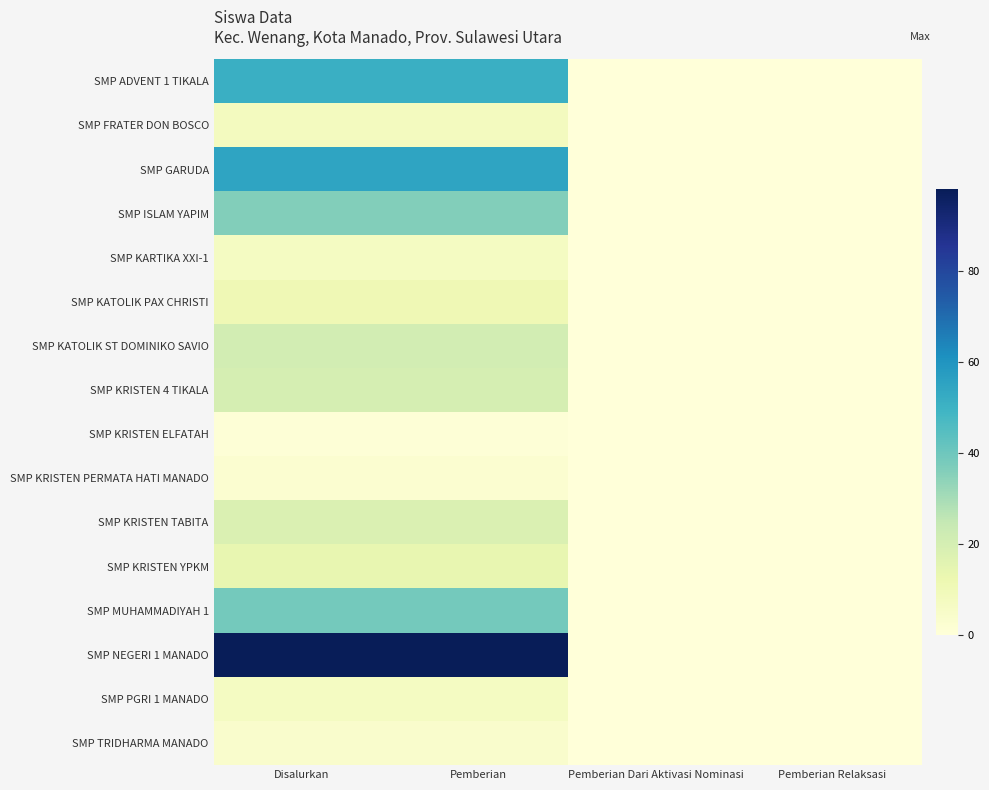

Reading left to right, list all the values displayed in this chart.

SMP ADVENT 1 TIKALA: Disalurkan=51	Pemberian=51	Pemberian Dari Aktivasi Nominasi=0	Pemberian Relaksasi=0
SMP FRATER DON BOSCO: Disalurkan=8	Pemberian=8	Pemberian Dari Aktivasi Nominasi=0	Pemberian Relaksasi=0
SMP GARUDA: Disalurkan=55	Pemberian=55	Pemberian Dari Aktivasi Nominasi=0	Pemberian Relaksasi=0
SMP ISLAM YAPIM: Disalurkan=36	Pemberian=36	Pemberian Dari Aktivasi Nominasi=0	Pemberian Relaksasi=0
SMP KARTIKA XXI-1: Disalurkan=7	Pemberian=7	Pemberian Dari Aktivasi Nominasi=0	Pemberian Relaksasi=0
SMP KATOLIK PAX CHRISTI: Disalurkan=11	Pemberian=11	Pemberian Dari Aktivasi Nominasi=0	Pemberian Relaksasi=0
SMP KATOLIK ST DOMINIKO SAVIO: Disalurkan=21	Pemberian=21	Pemberian Dari Aktivasi Nominasi=0	Pemberian Relaksasi=0
SMP KRISTEN 4 TIKALA: Disalurkan=20	Pemberian=20	Pemberian Dari Aktivasi Nominasi=0	Pemberian Relaksasi=0
SMP KRISTEN ELFATAH: Disalurkan=1	Pemberian=1	Pemberian Dari Aktivasi Nominasi=0	Pemberian Relaksasi=0
SMP KRISTEN PERMATA HATI MANADO: Disalurkan=3	Pemberian=3	Pemberian Dari Aktivasi Nominasi=0	Pemberian Relaksasi=0
SMP KRISTEN TABITA: Disalurkan=18	Pemberian=18	Pemberian Dari Aktivasi Nominasi=0	Pemberian Relaksasi=0
SMP KRISTEN YPKM: Disalurkan=14	Pemberian=14	Pemberian Dari Aktivasi Nominasi=0	Pemberian Relaksasi=0
SMP MUHAMMADIYAH 1: Disalurkan=39	Pemberian=39	Pemberian Dari Aktivasi Nominasi=0	Pemberian Relaksasi=0
SMP NEGERI 1 MANADO: Disalurkan=98	Pemberian=98	Pemberian Dari Aktivasi Nominasi=0	Pemberian Relaksasi=0
SMP PGRI 1 MANADO: Disalurkan=7	Pemberian=7	Pemberian Dari Aktivasi Nominasi=0	Pemberian Relaksasi=0
SMP TRIDHARMA MANADO: Disalurkan=4	Pemberian=4	Pemberian Dari Aktivasi Nominasi=0	Pemberian Relaksasi=0